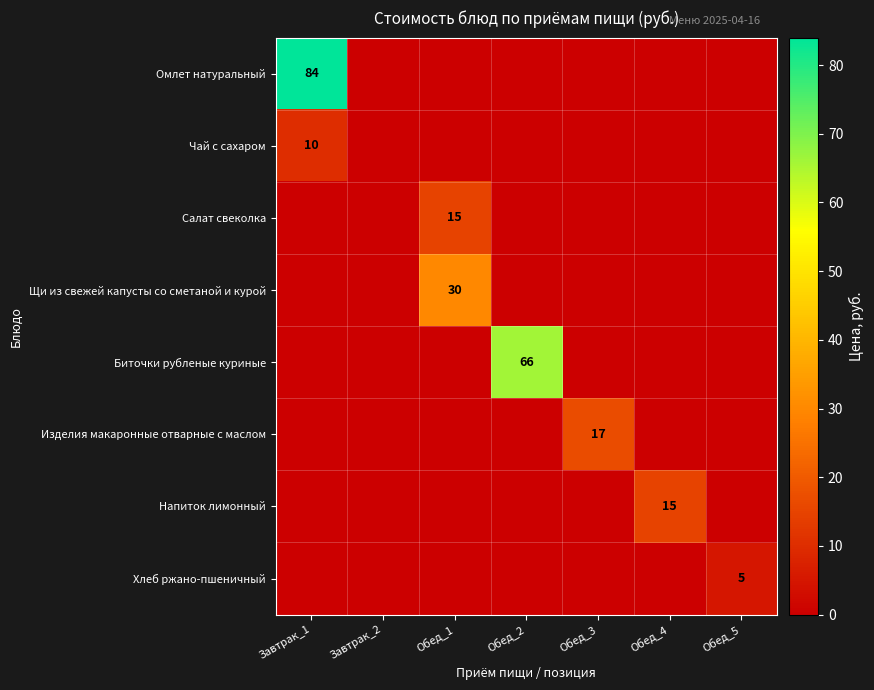

Is it true that Щи из свежей капусты со сметаной и курой equals 43 at Обед_1?

False